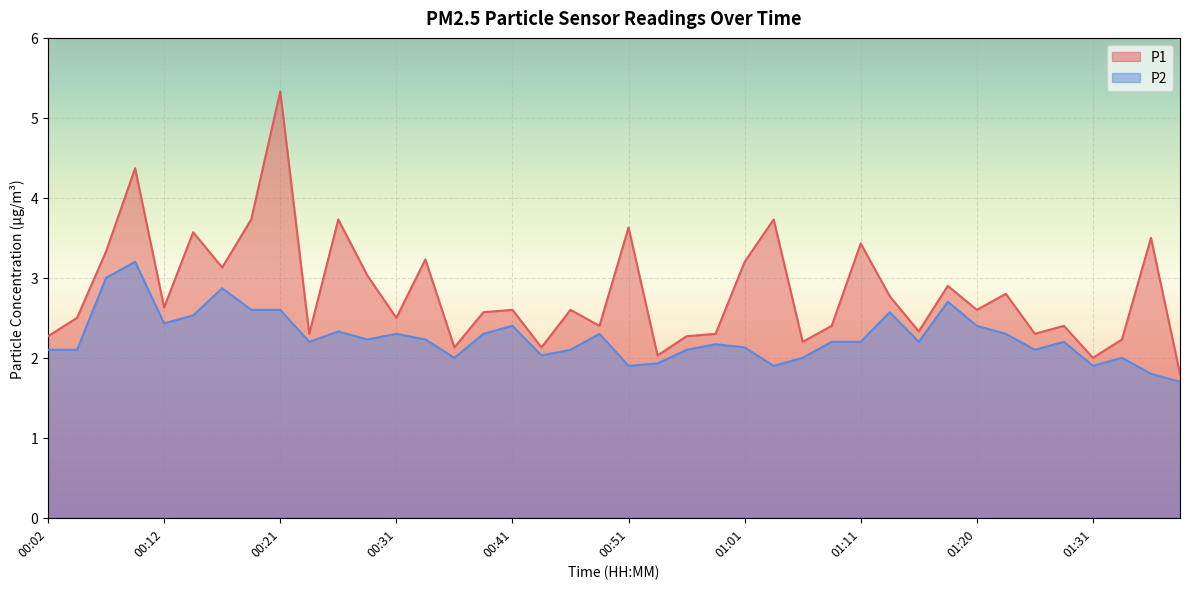

How many values in the P1 series are below 2?

1